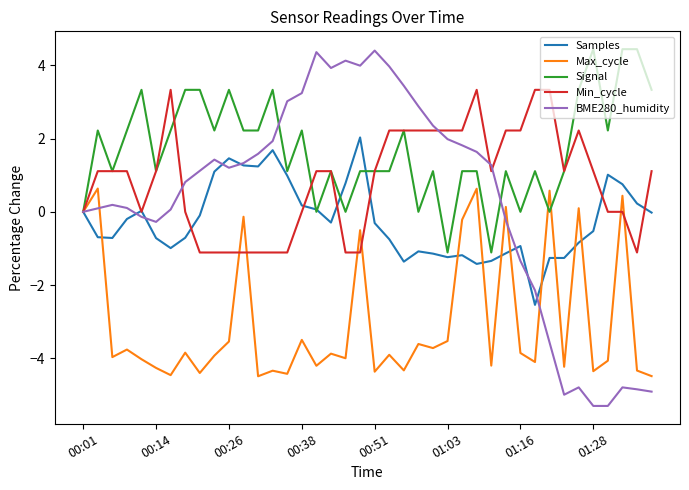

Which series has the largest total across all categories?

Signal